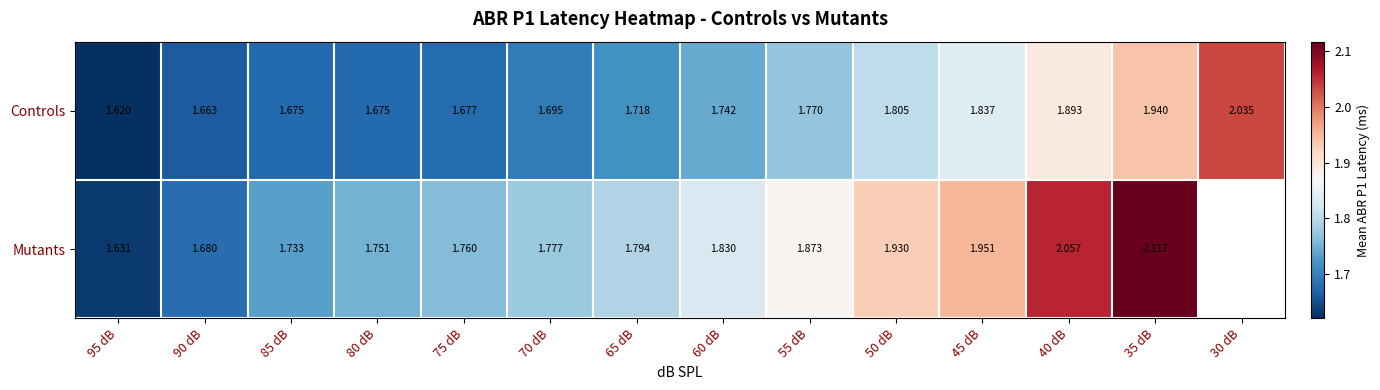

Is the value of Controls at 40 dB greater than the value of Mutants at 40 dB?

No